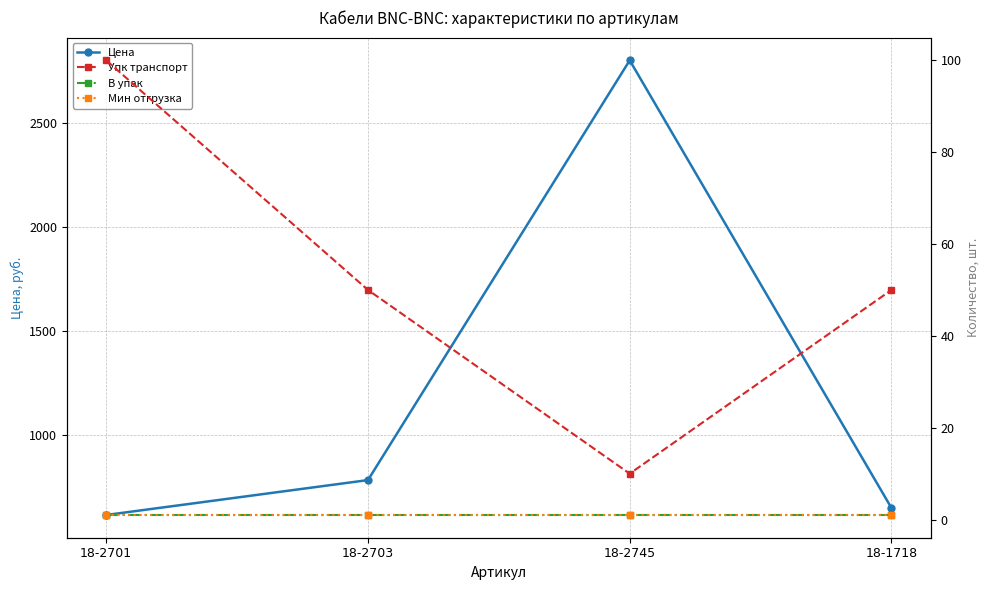

Reading left to right, what are all the values shown in this chart?

Цена: 617.1	784.7	2800.4	650.6
Упк транспорт: 100.0	50.0	10.0	50.0
В упак: 1.0	1.0	1.0	1.0
Мин отгрузка: 1.0	1.0	1.0	1.0